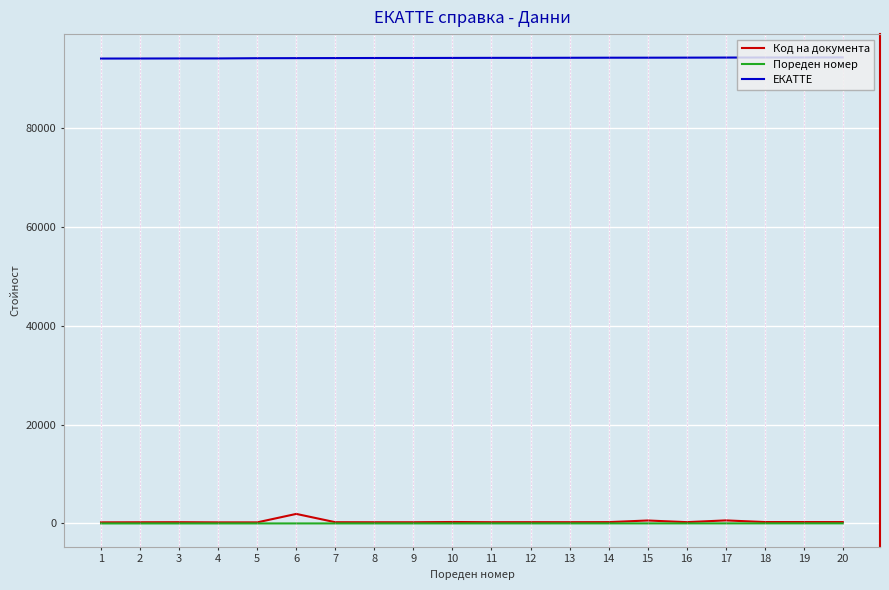

Which series has the largest total across all categories?

ЕКАТТЕ